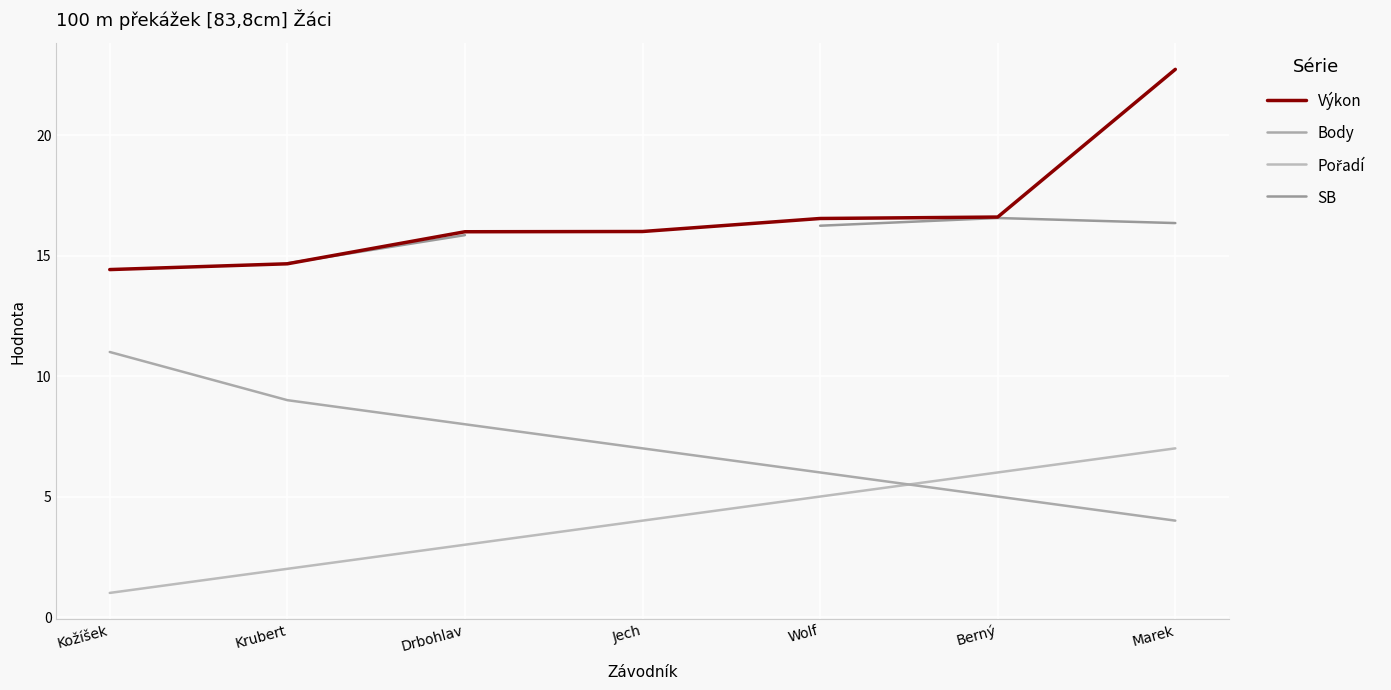

What is the average value of the Body series?

7.1